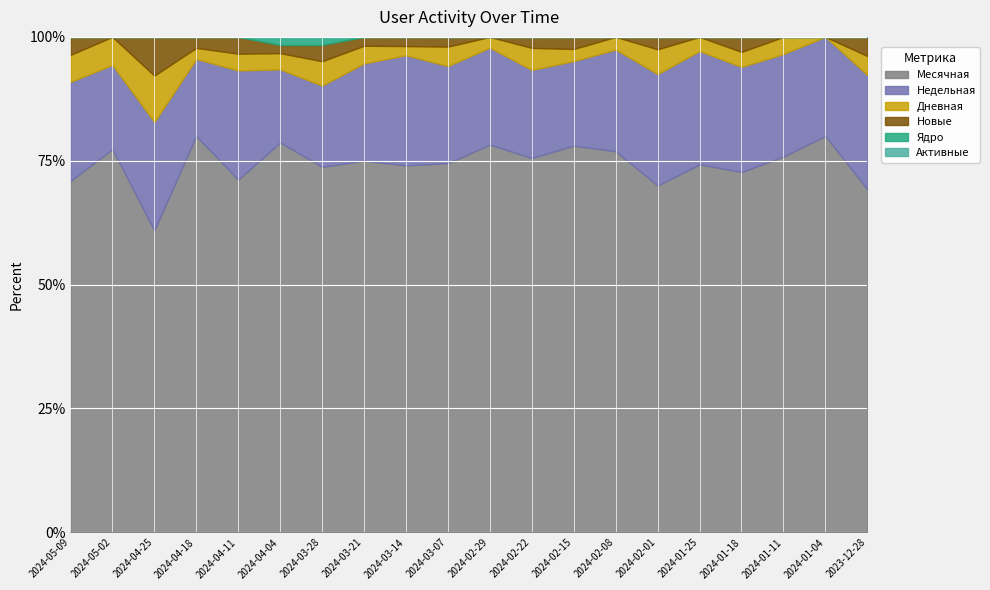

The Месячная series shows 71.2 at 2024-04-11. True or false?

True